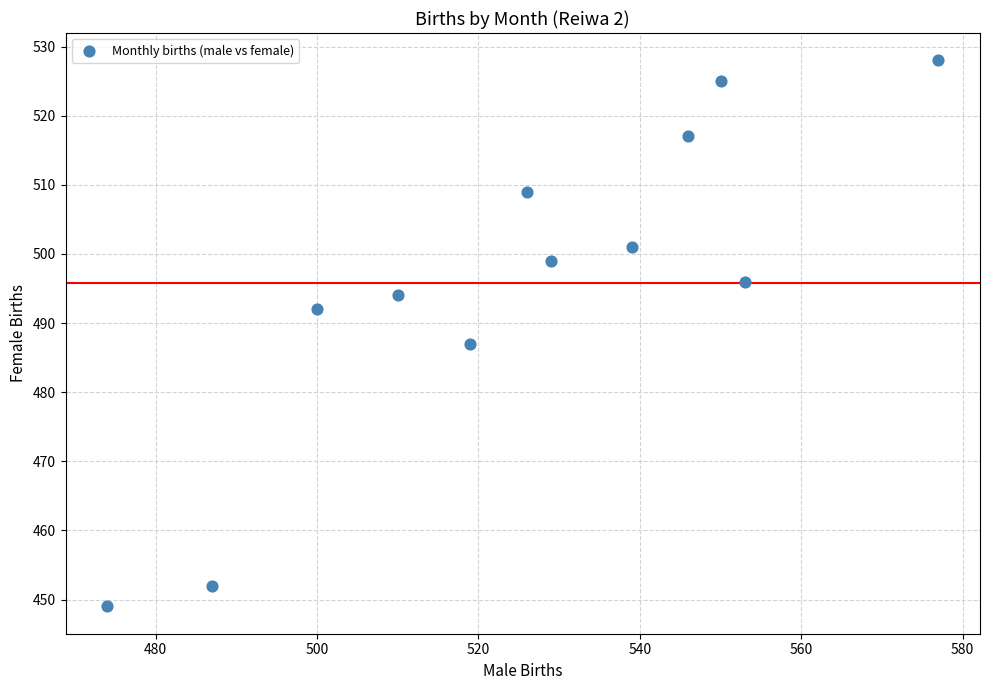

What Y value in the scatter plot is closest to 488?

487